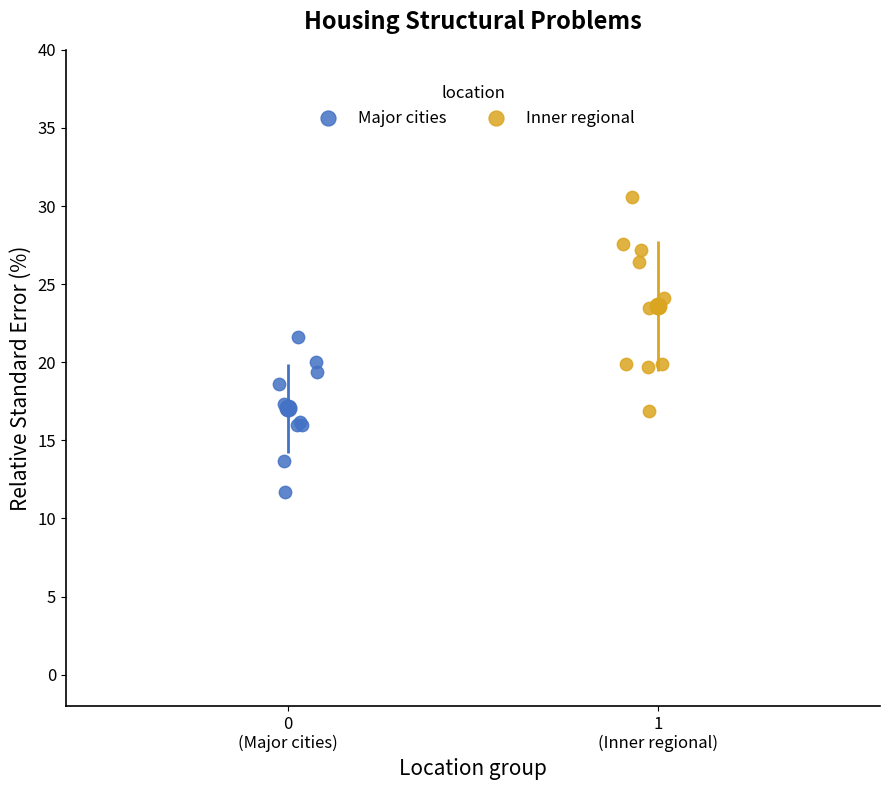

Which series reaches the maximum Y coordinate?

Inner regional